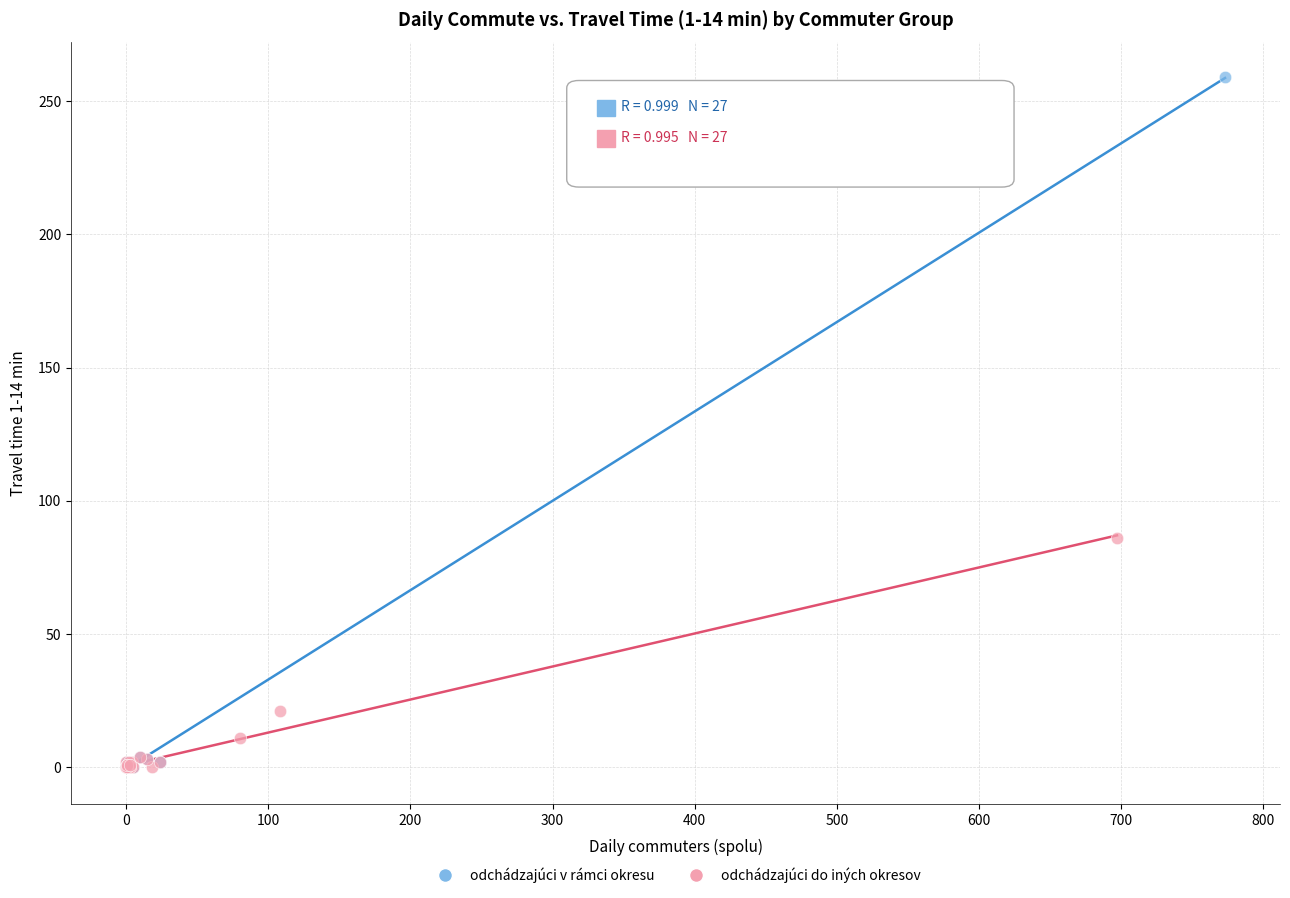

Which series has the largest Y range (max minus min)?

odchádzajúci v rámci okresu